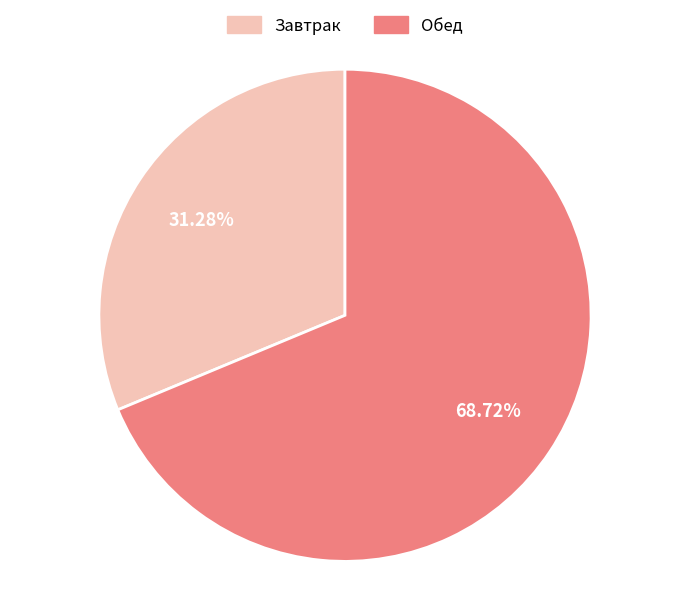

Do Обед and Завтрак together represent more than half of the pie?

Yes